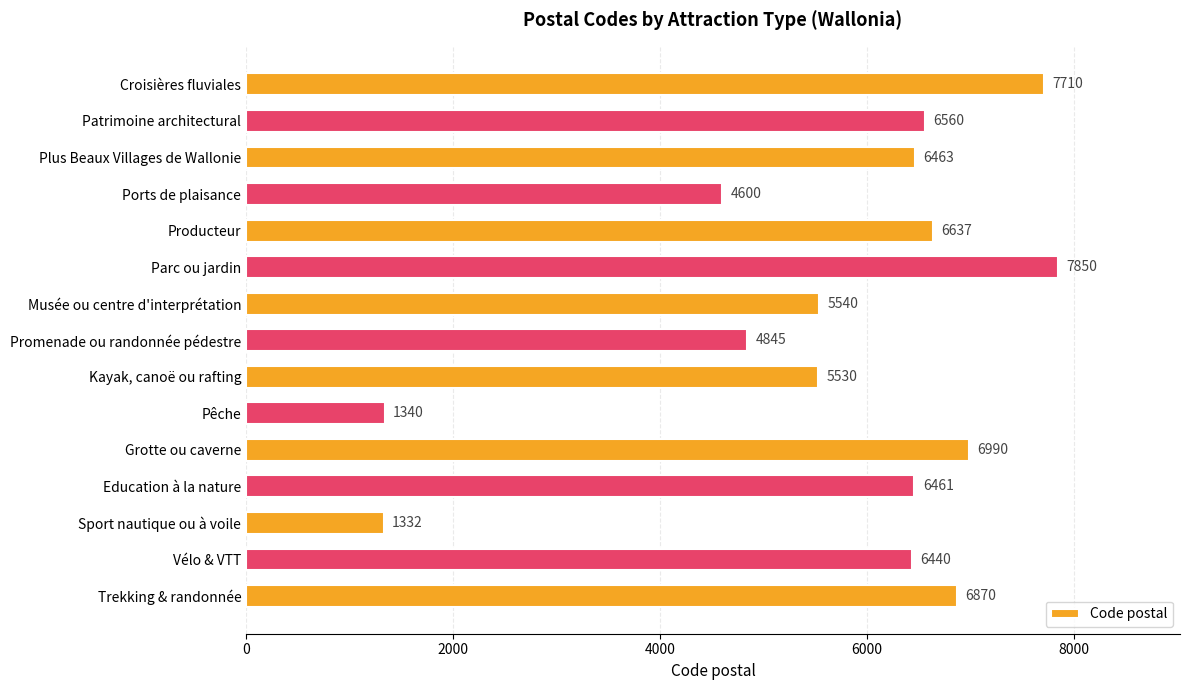

How many bars are there in total?

15